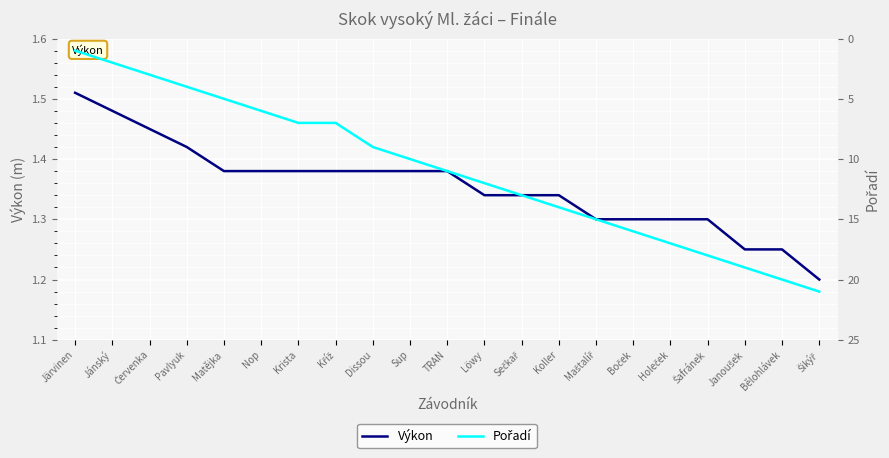

Reading left to right, list all the values displayed in this chart.

Výkon: 1.5	1.5	1.4	1.4	1.4	1.4	1.4	1.4	1.4	1.4	1.4	1.3	1.3	1.3	1.3	1.3	1.3	1.3	1.2	1.2	1.2
Pořadí: 1.0	2.0	3.0	4.0	5.0	6.0	7.0	7.0	9.0	10.0	11.0	12.0	13.0	14.0	15.0	16.0	17.0	18.0	19.0	20.0	21.0